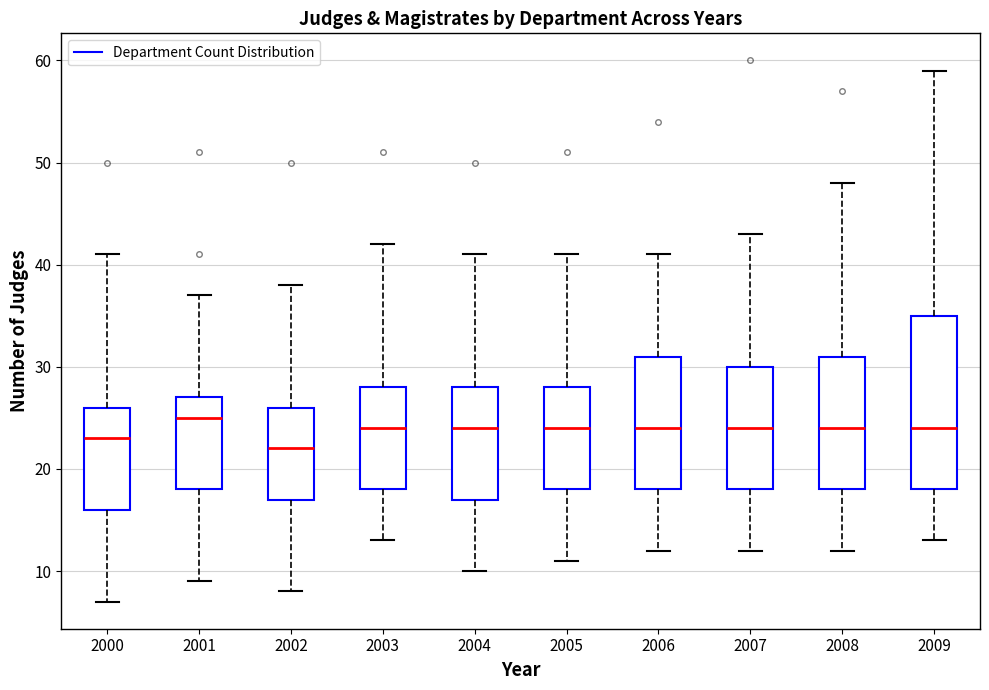

Which box's median line is the highest?

2001